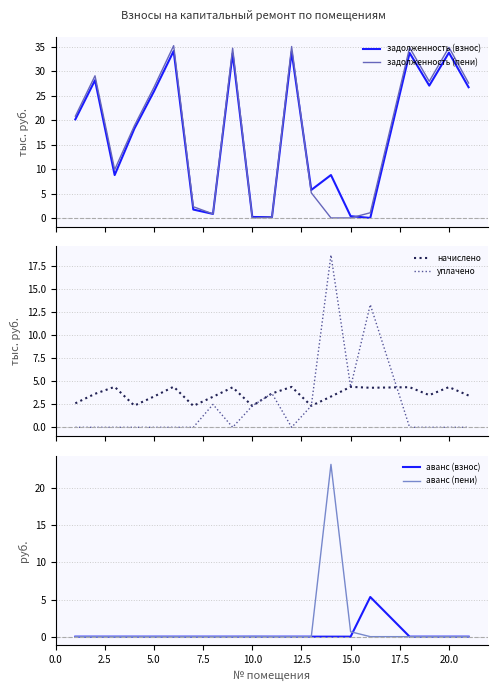

Where is аванс (пени) nearest to the value 11?

15.0